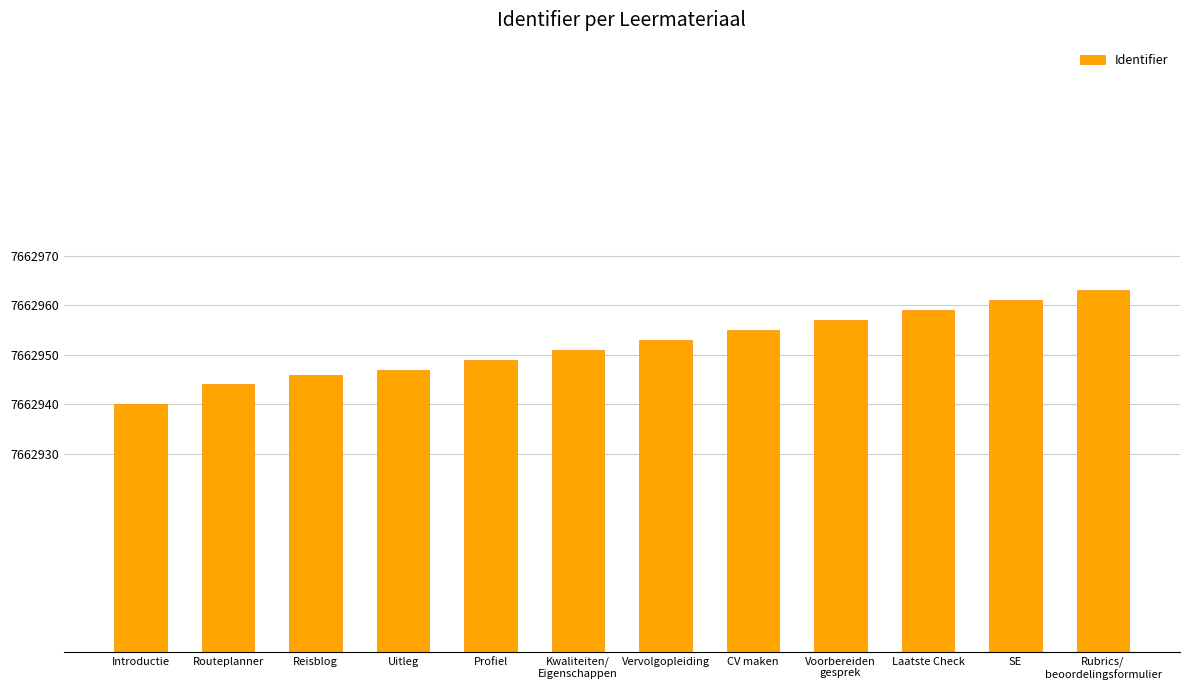

What is the smallest value displayed?

7662940